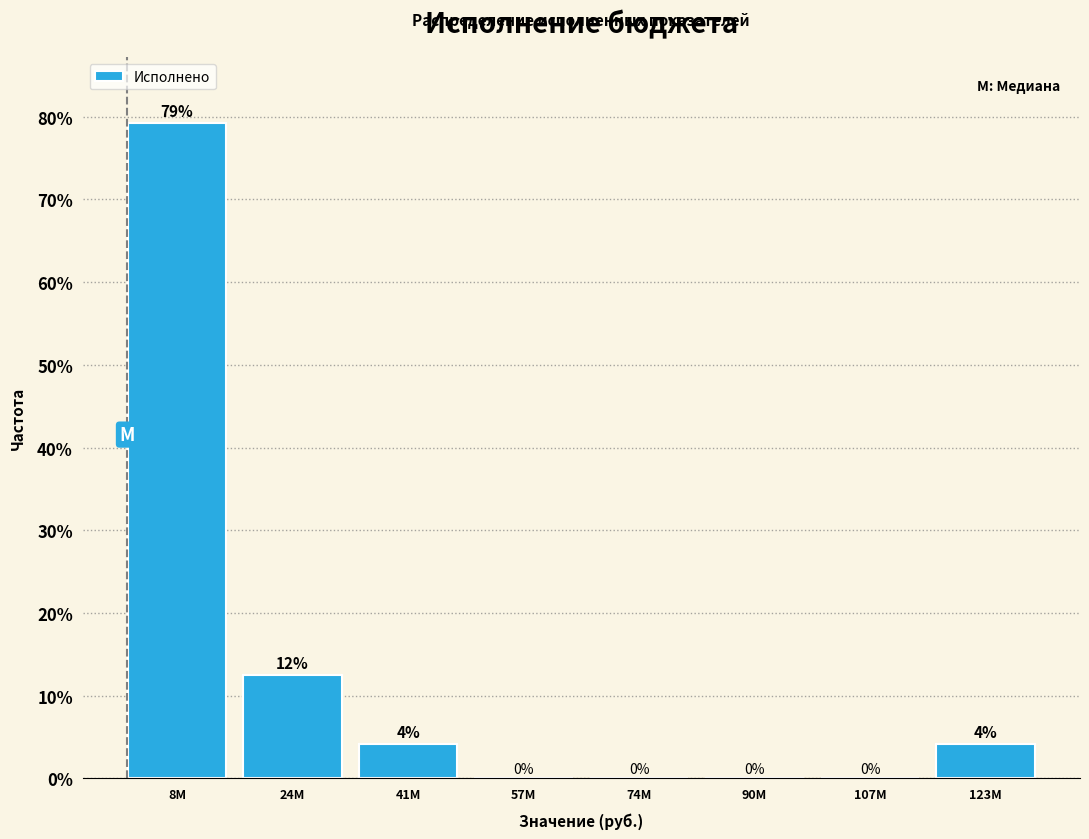

Where does the data first go above 4?

8M